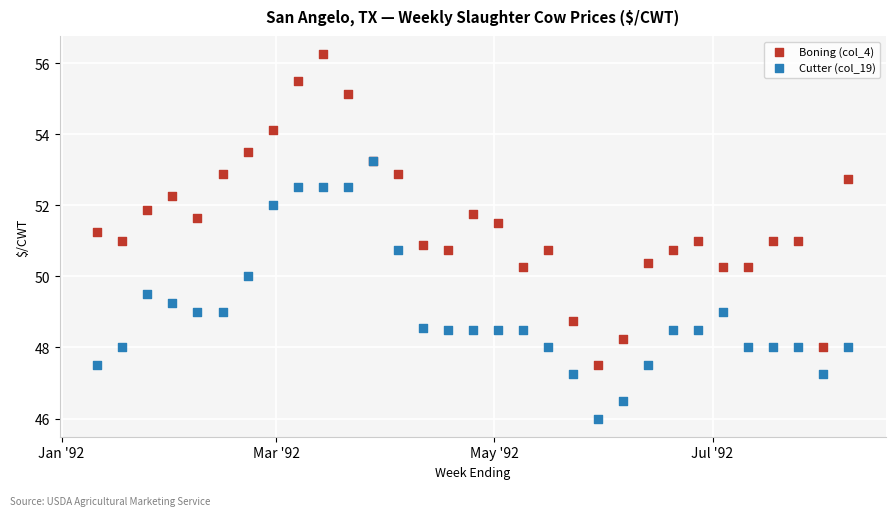

What are all the series names shown in the legend?

Boning (col_4), Cutter (col_19)